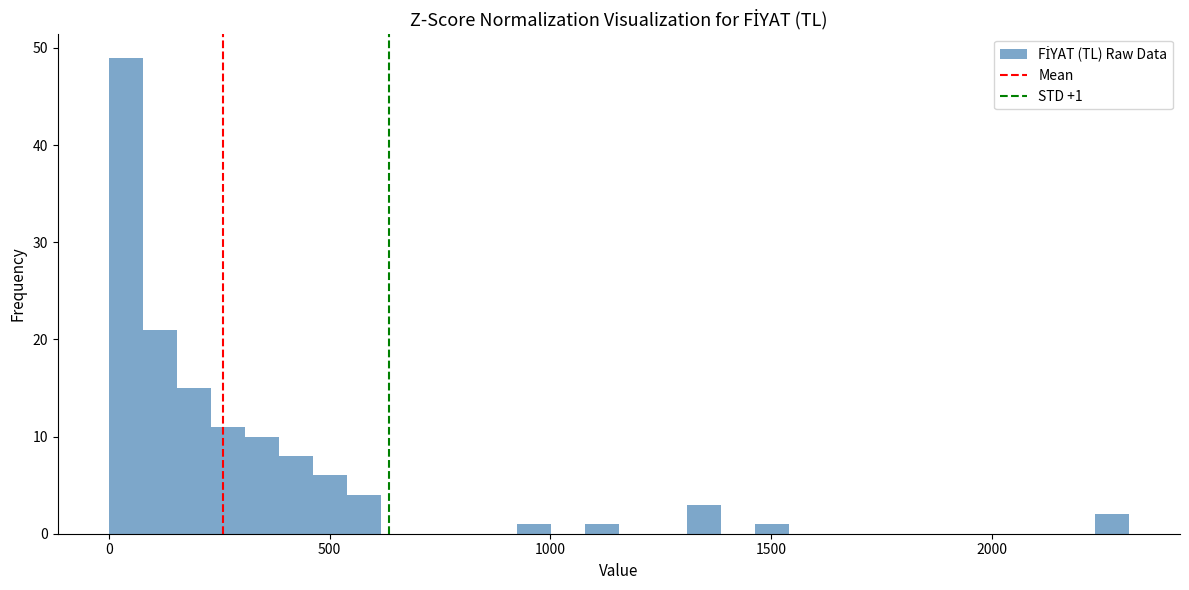

Read against the x-axis, roughly where is the centre of the tallest bar?

50